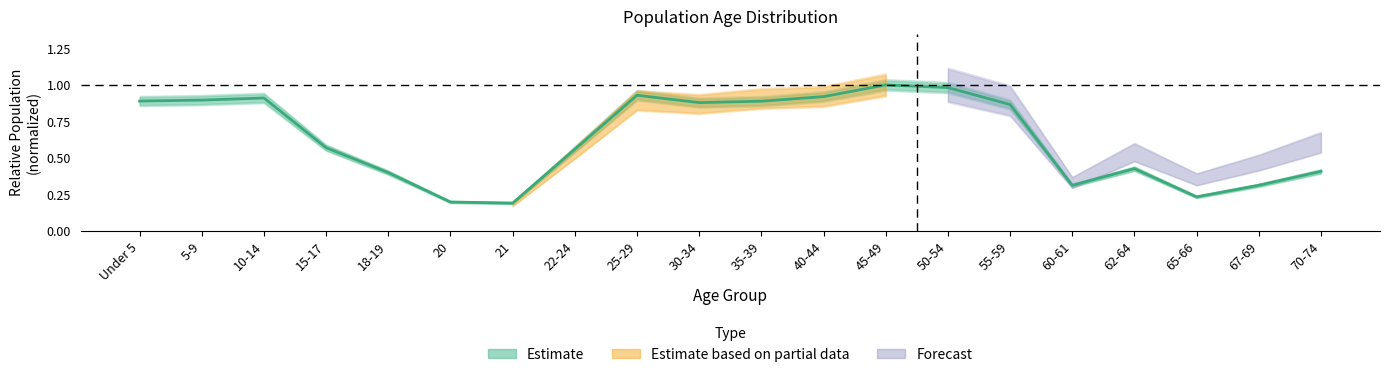

What is the difference between the maximum and minimum values?

0.8